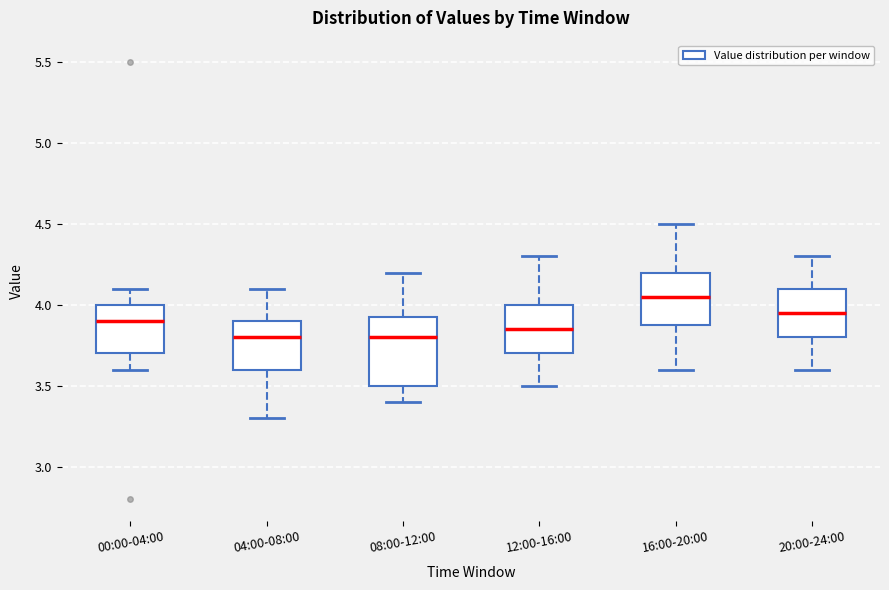

Reading left to right, read every box against the y-axis: the position of its median line, the range the box covers, and the ends of its whiskers. The values are not printed on the chart, so give them approximately, as read against the axis.

00:00-04:00: median 3.90, box 3.70 to 4.00, whiskers 3.60 to 4.10
04:00-08:00: median 3.80, box 3.60 to 3.90, whiskers 3.30 to 4.10
08:00-12:00: median 3.80, box 3.50 to 3.95, whiskers 3.40 to 4.20
12:00-16:00: median 3.85, box 3.70 to 4.00, whiskers 3.50 to 4.30
16:00-20:00: median 4.05, box 3.90 to 4.20, whiskers 3.60 to 4.50
20:00-24:00: median 3.95, box 3.80 to 4.10, whiskers 3.60 to 4.30